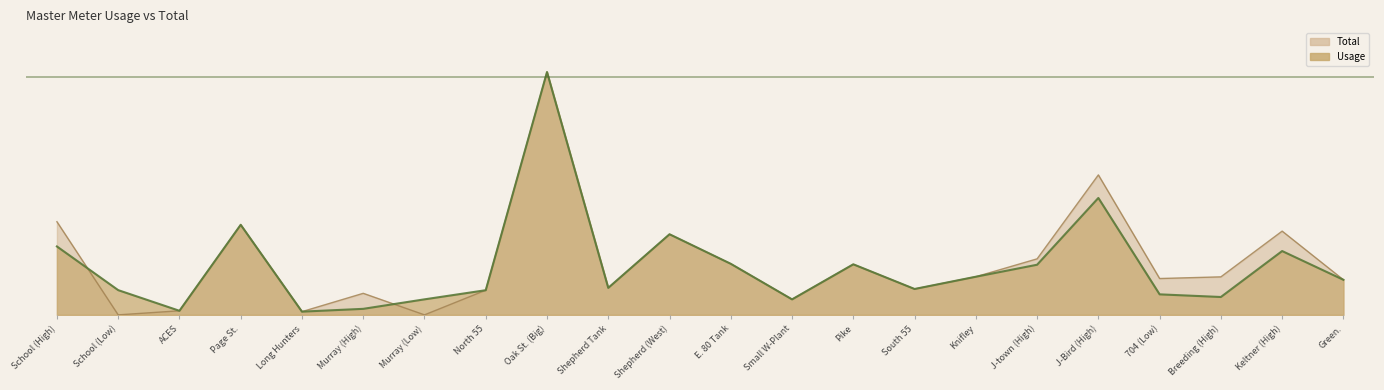

What is the total value across all series at Knifley?

149400